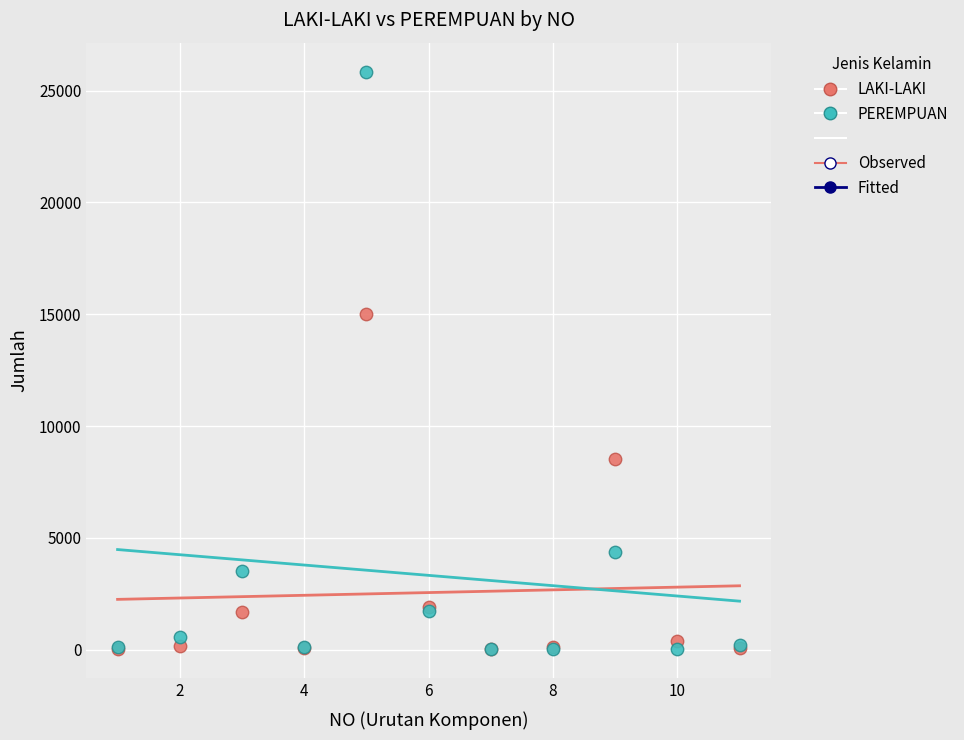

In the LAKI-LAKI series, what Y value is closest to 7534?

8509